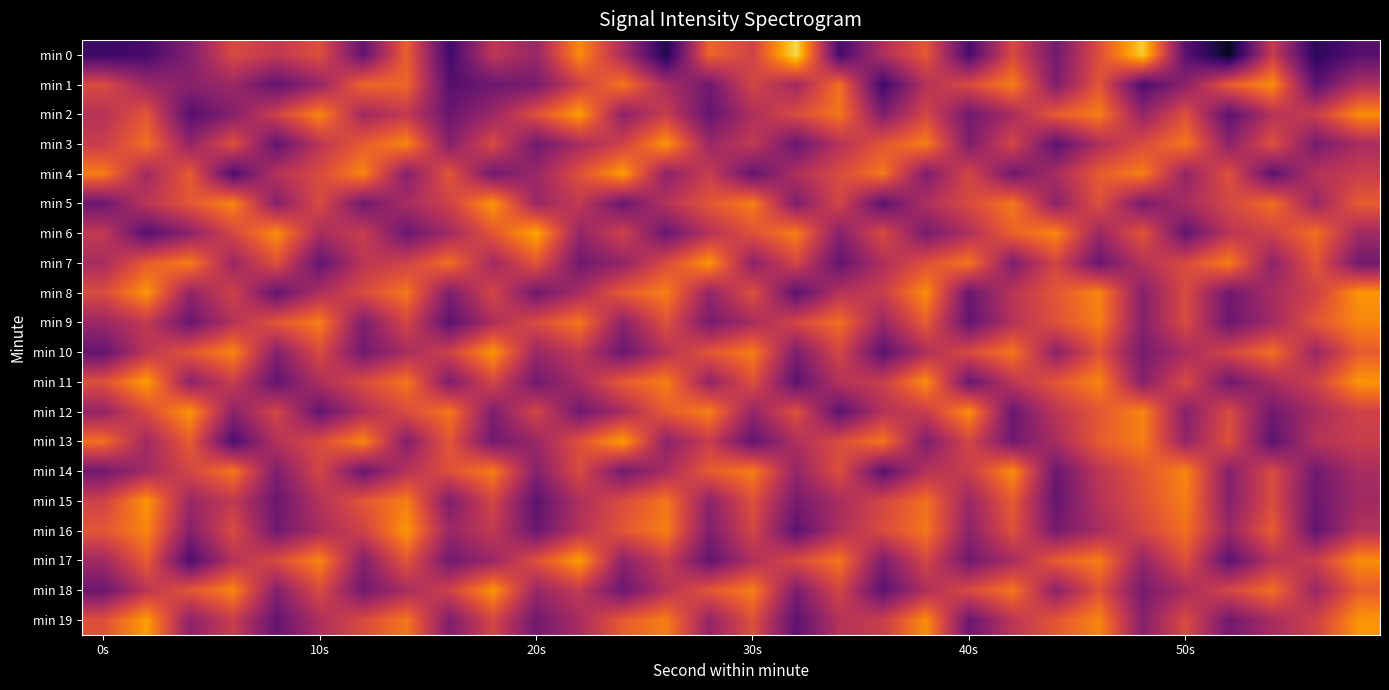

Which series has the widest spread of values?

min 0